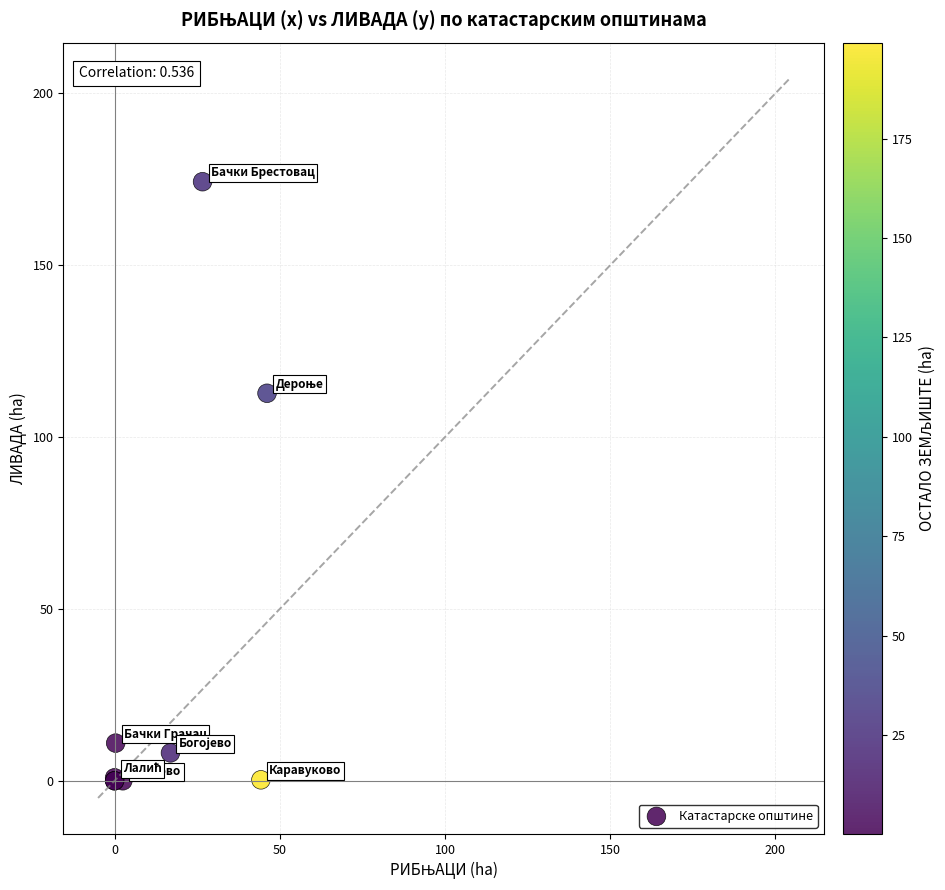

What Y value in the scatter plot is closest to 87?

112.7